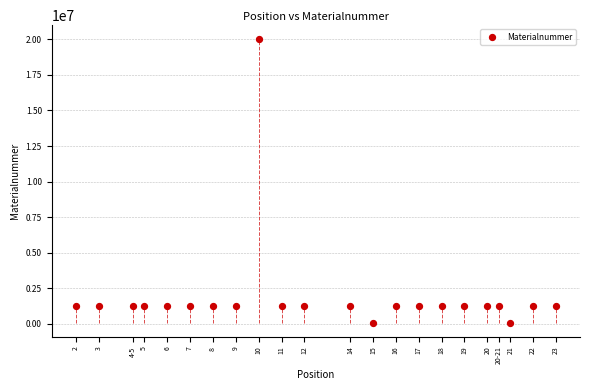

How many points are shown in the scatter plot?

22